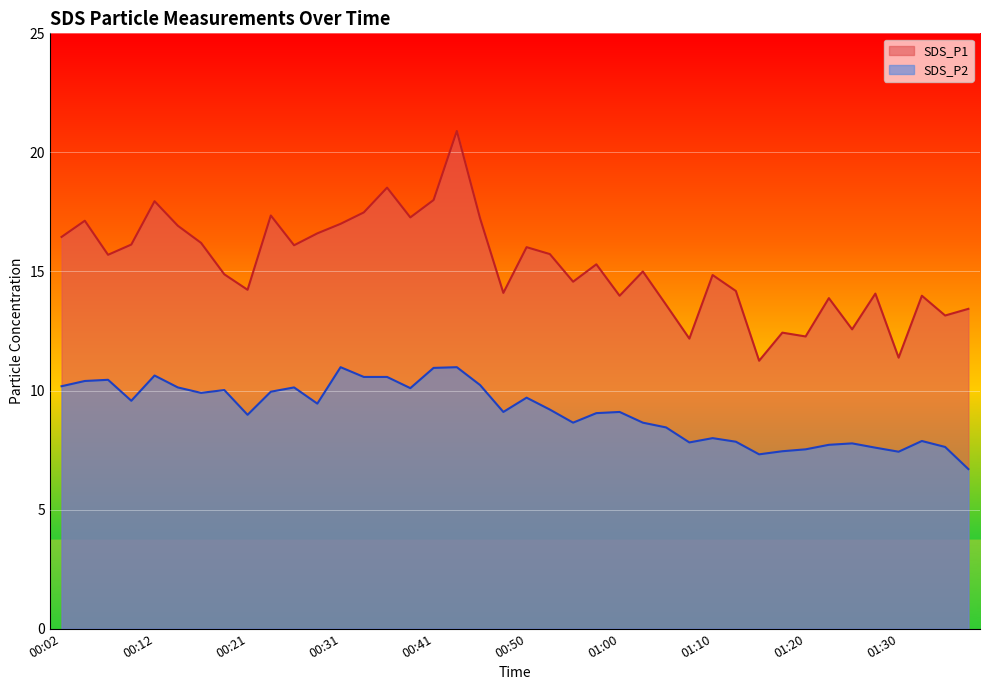

Which series has the widest spread of values?

SDS_P1